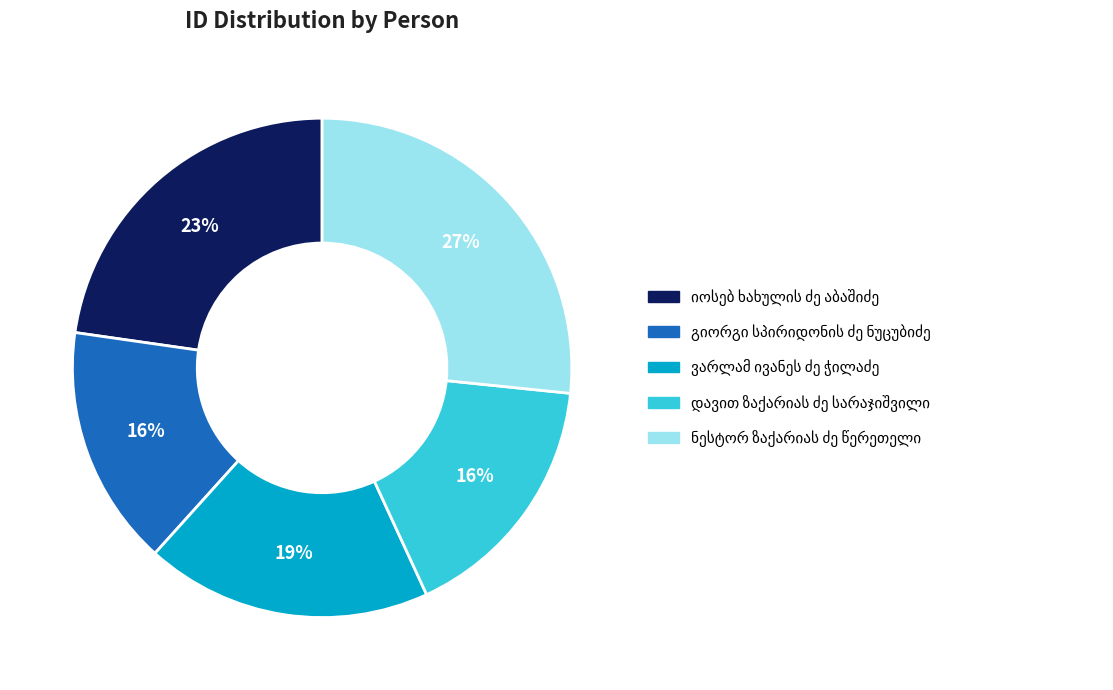

Is there any slice that represents more than half of the pie?

No